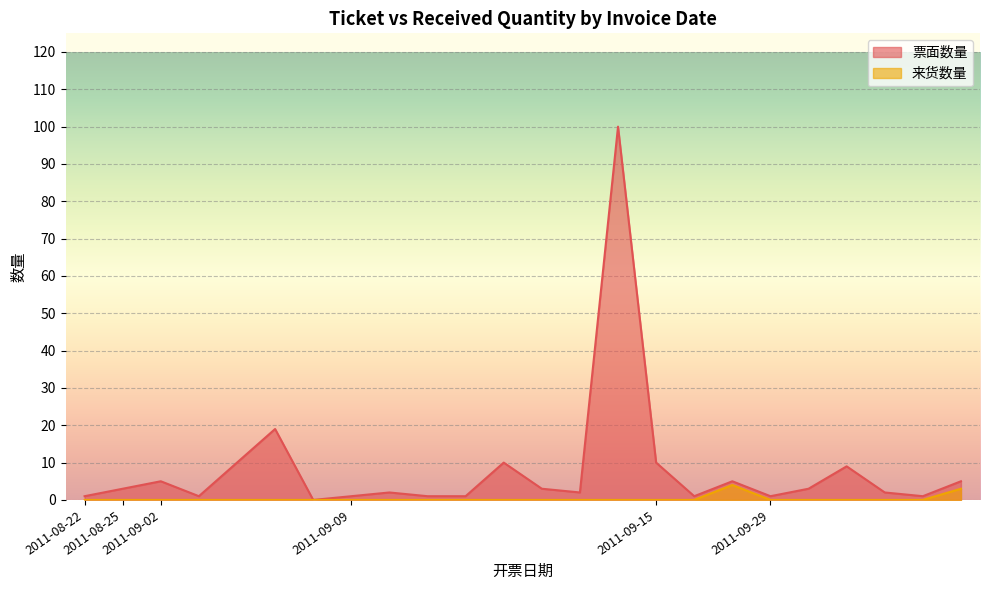

True or false: 来货数量 and 票面数量 intersect in this chart.

False